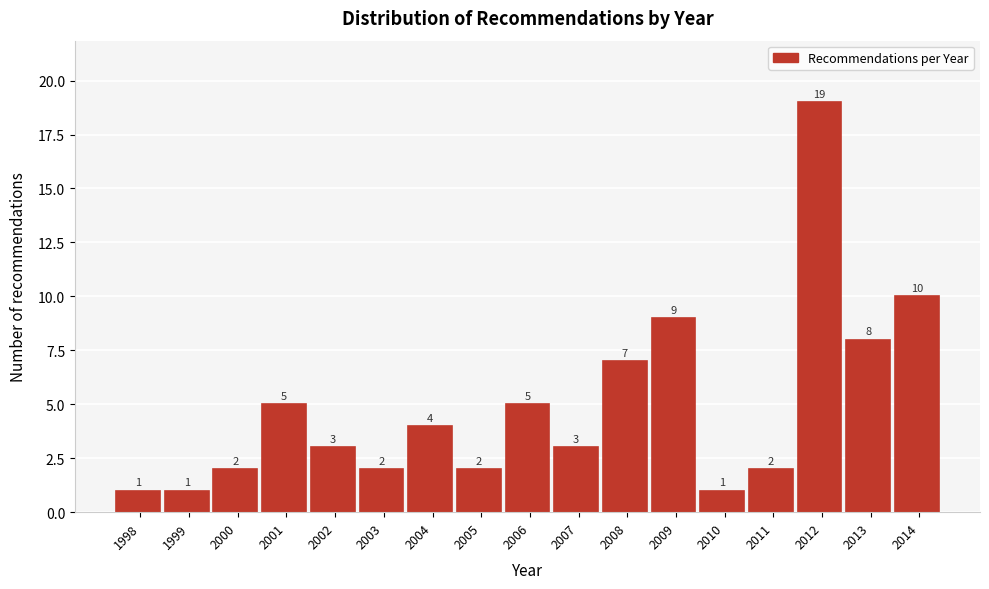

Reading left to right, list all the values displayed in this chart.

1998=1	1999=1	2000=2	2001=5	2002=3	2003=2	2004=4	2005=2	2006=5	2007=3	2008=7	2009=9	2010=1	2011=2	2012=19	2013=8	2014=10